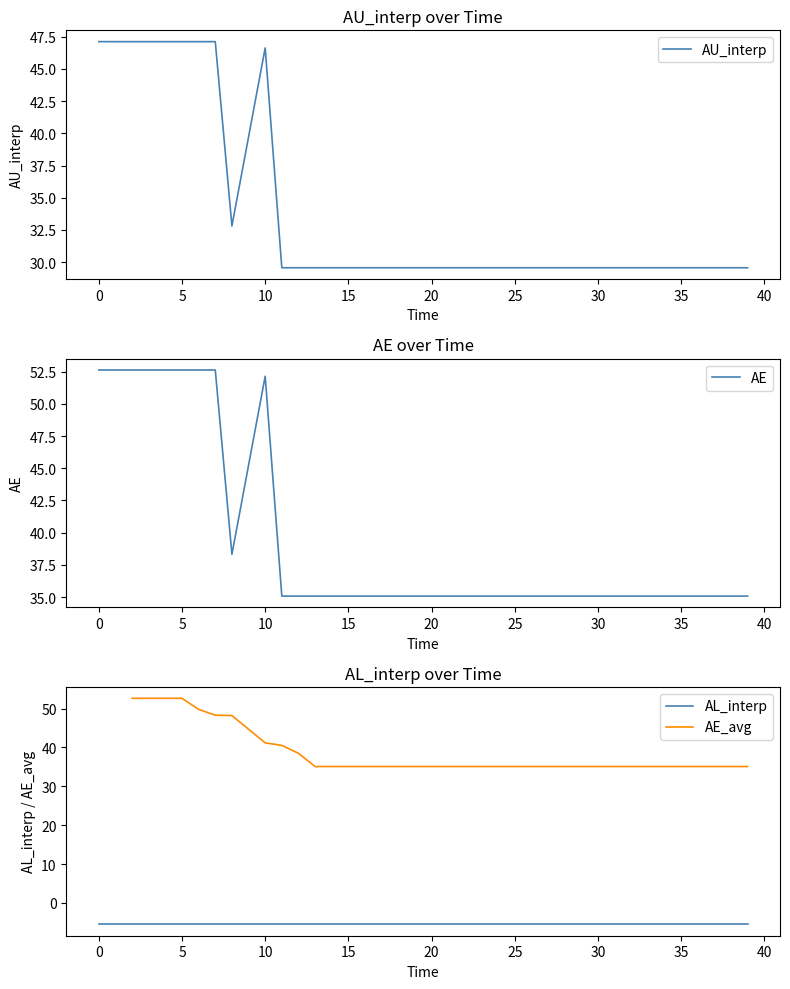

True or false: there are more than 2 points higher than both neighbors.

False